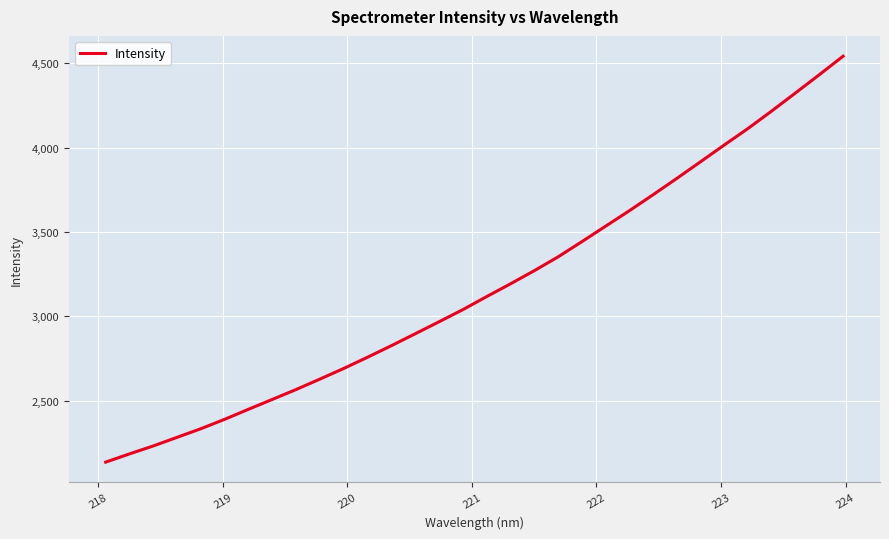

Does the chart display data point markers on the line(s)?

No